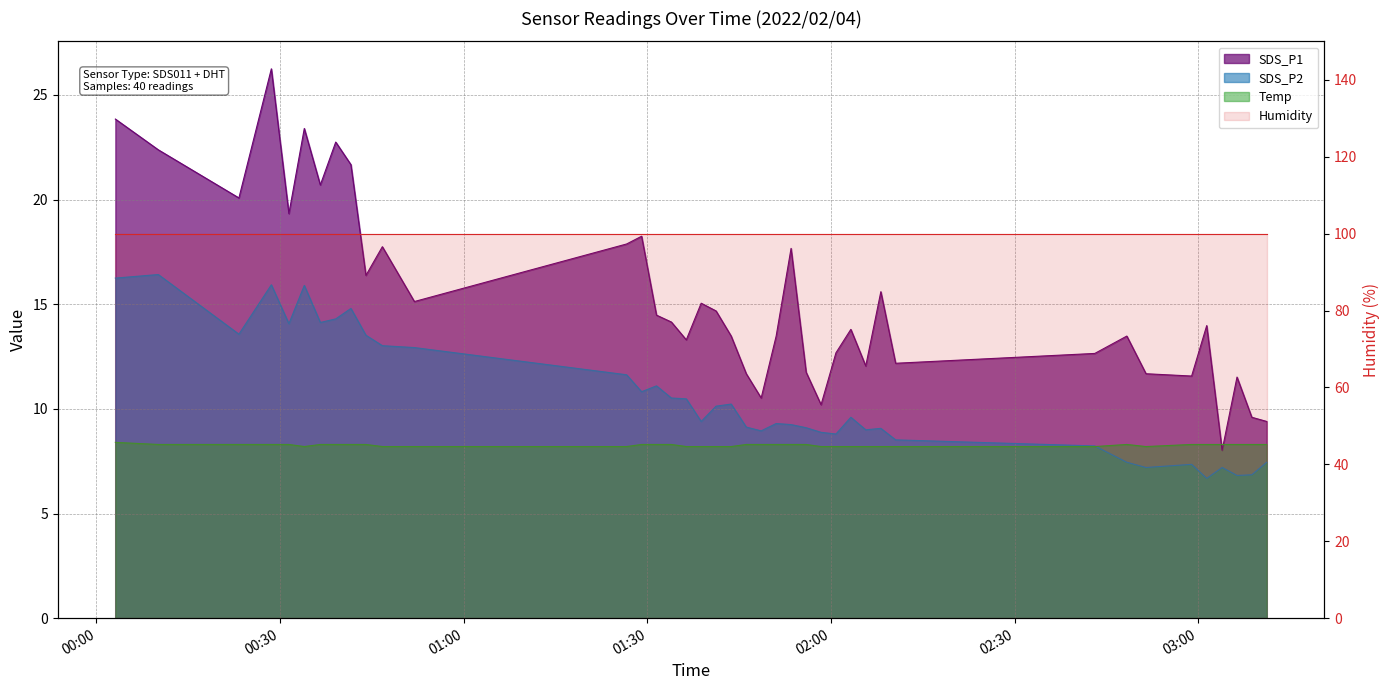

At how many categories does at least one series exceed 11?

35